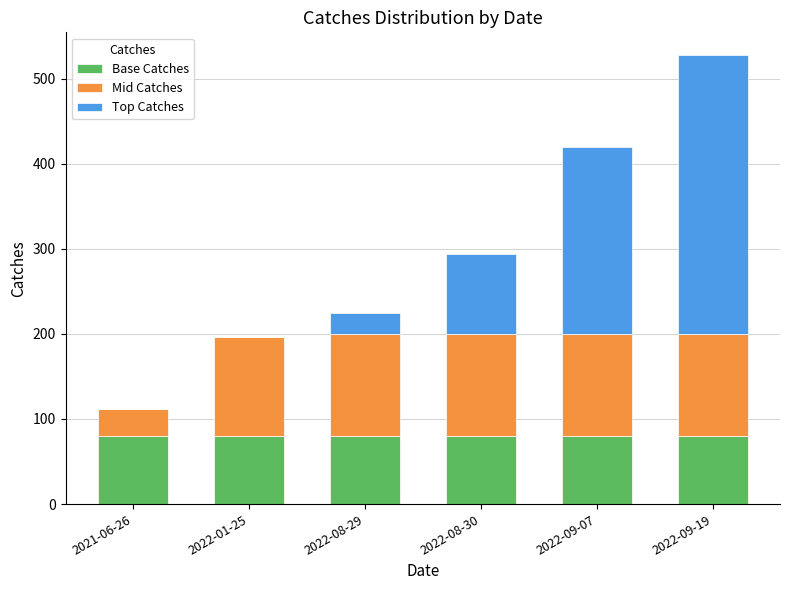

What is the sum of all Base Catches values?

480